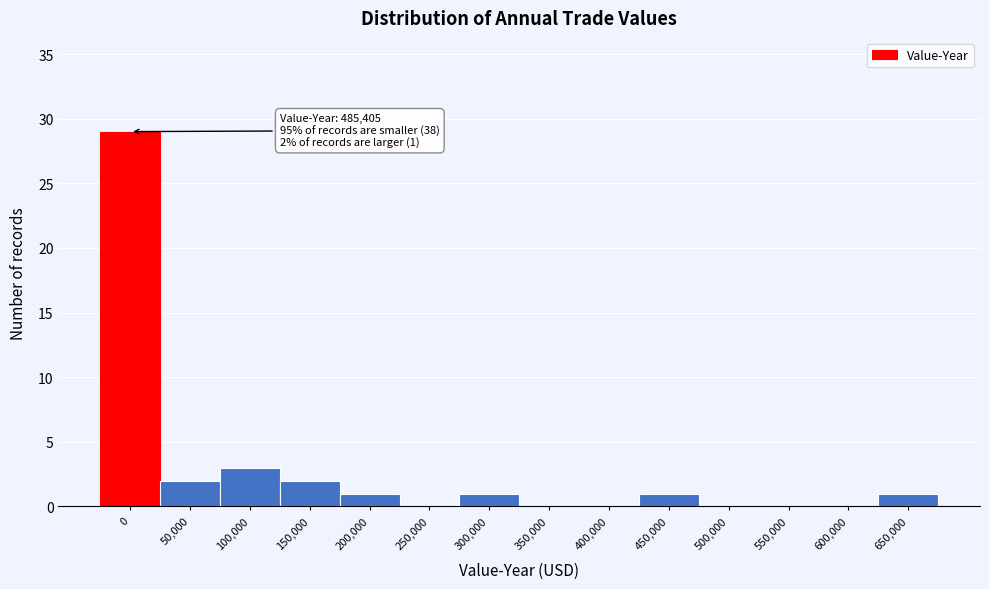

Reading left to right, extract all data points from this chart.

0=29	50,000=2	100,000=3	150,000=2	200,000=1	250,000=0	300,000=1	350,000=0	400,000=0	450,000=1	500,000=0	550,000=0	600,000=0	650,000=1